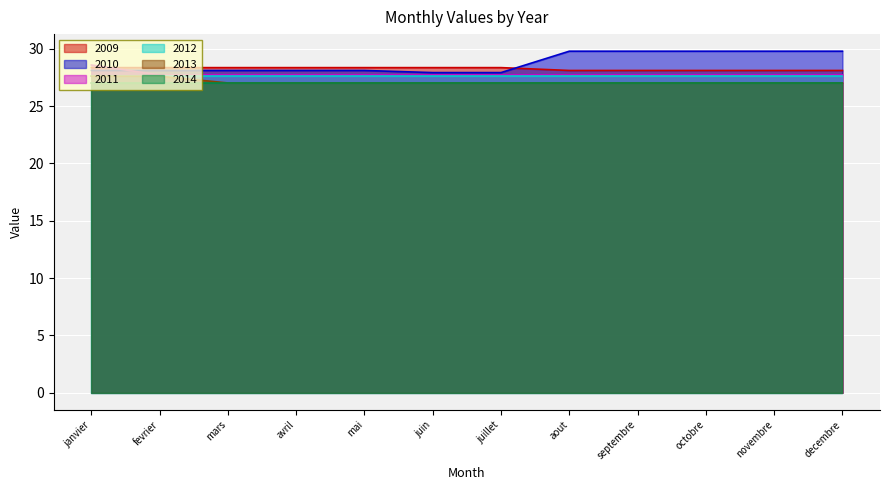

The 2011 series shows 27.7 at fevrier. True or false?

True